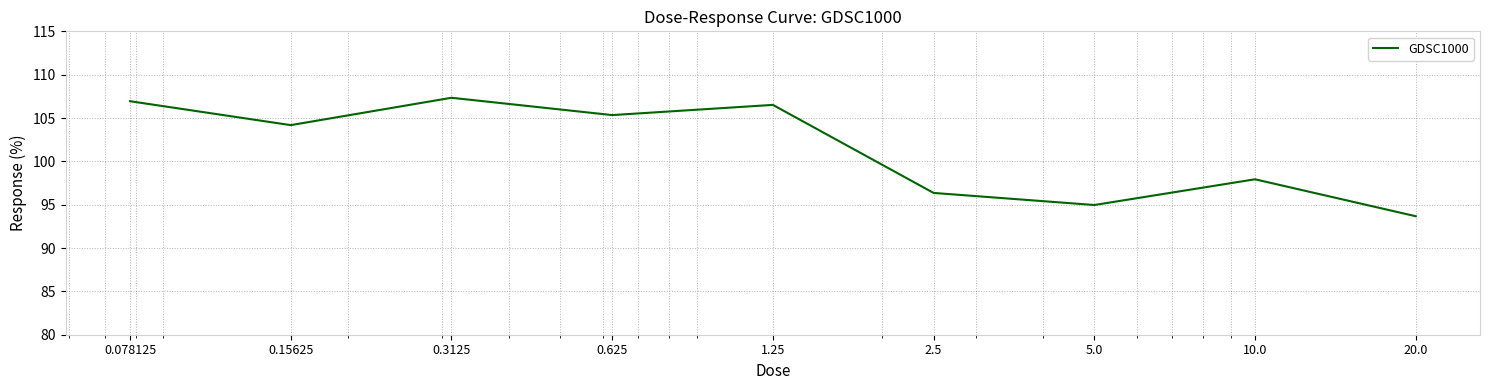

What is the greatest value displayed?

107.3